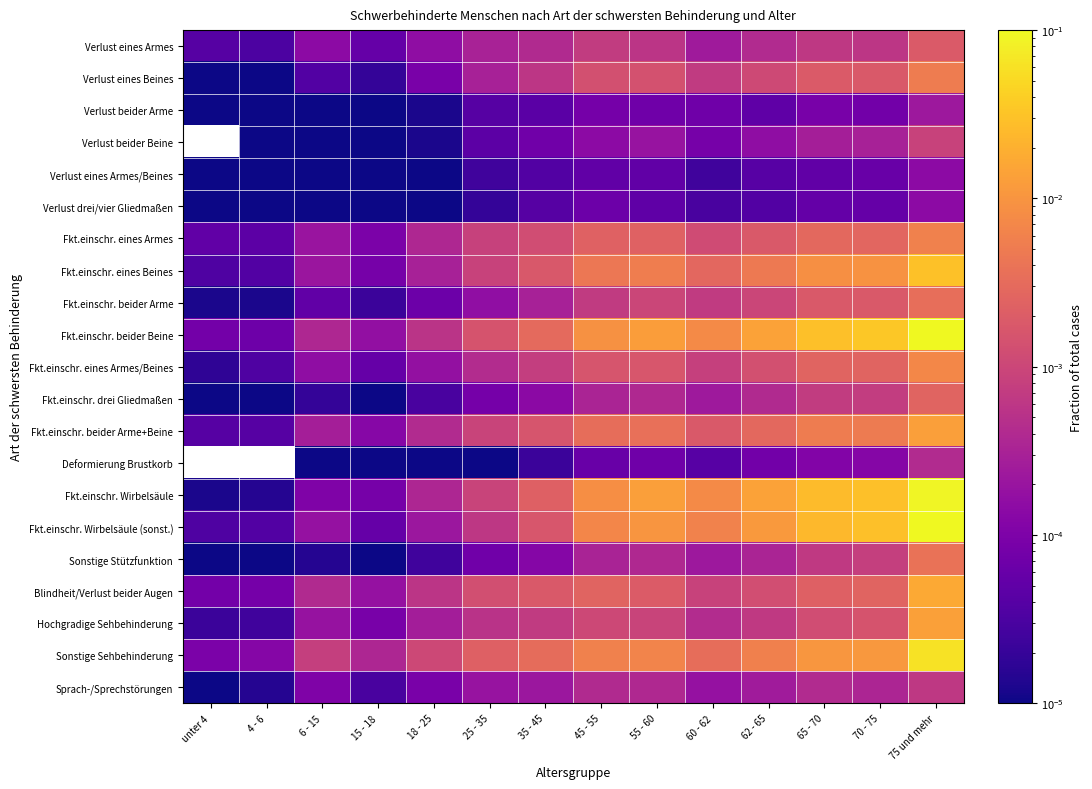

Between 62 - 65 and 15 - 18, which is larger?

62 - 65